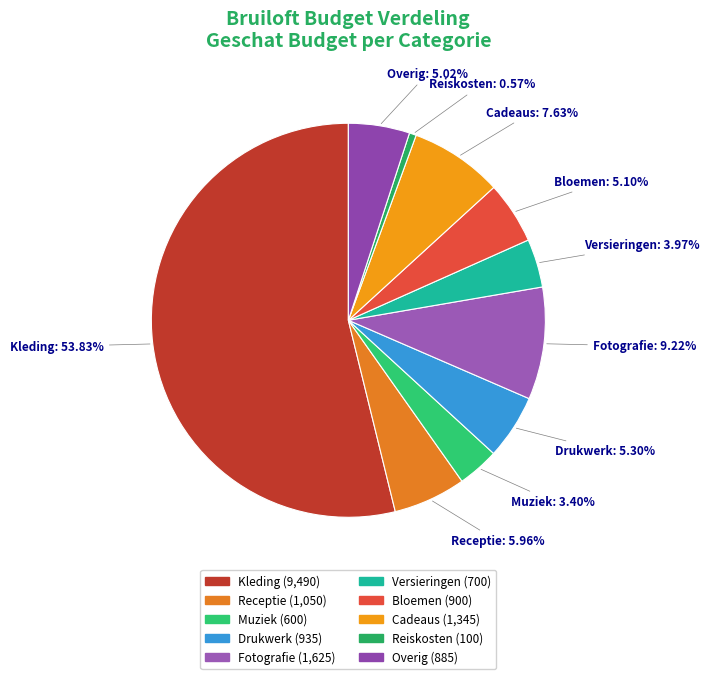

Which category has the smallest portion of the pie?

Reiskosten